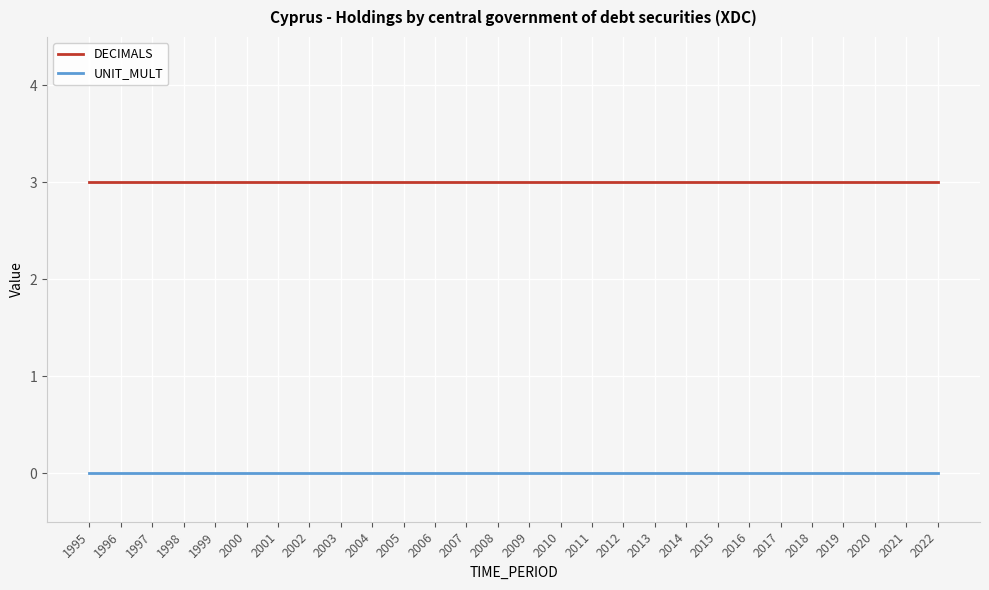

What is the total value across all series at 2015?

3